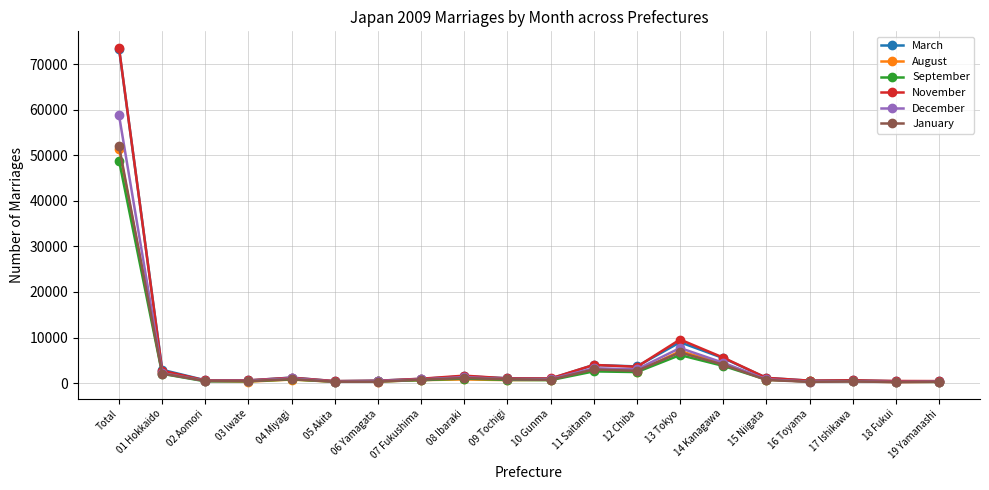

What is the approximate value of September at 08 Ibaraki?

1009